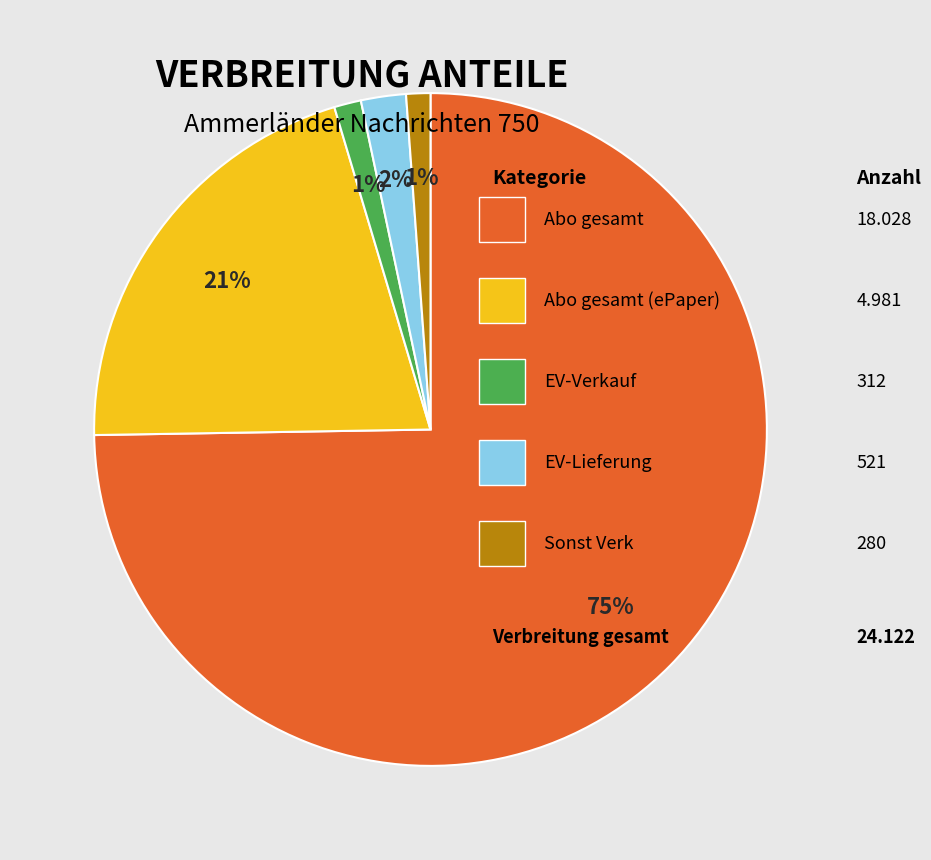

Does any single category account for the majority?

Yes